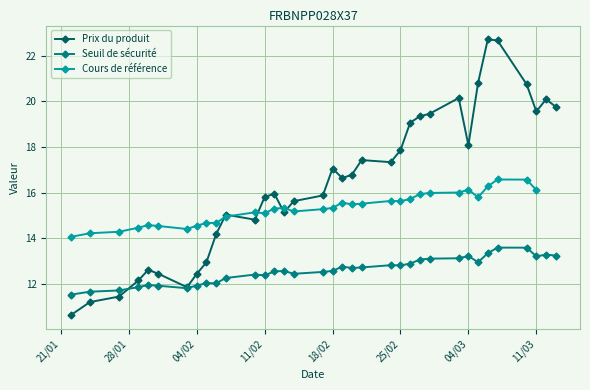

How many times do Seuil de sécurité and Prix du produit cross each other?

1